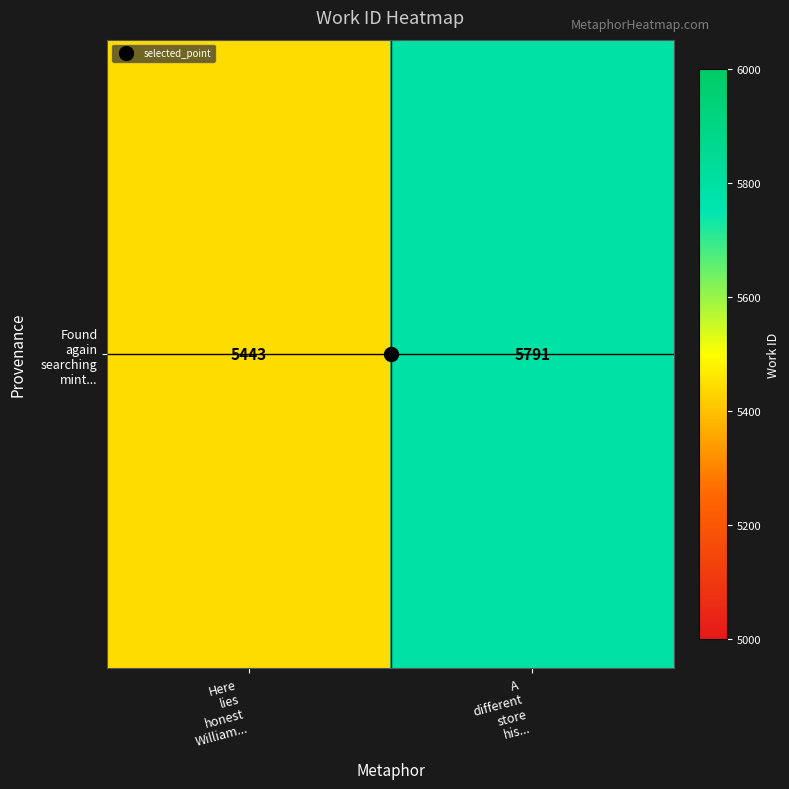

What is the ratio of the value at A
different
store
his... to the value at Here
lies
honest
William...?

1.1